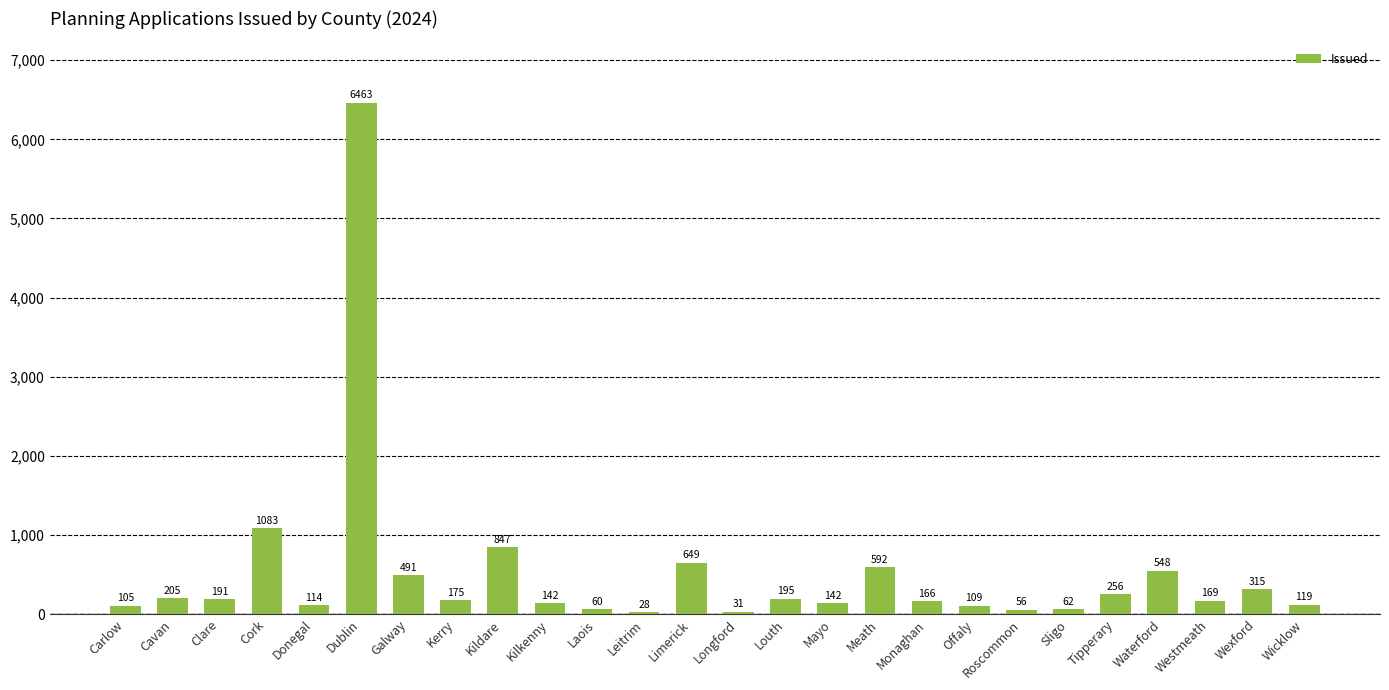

How many categories are shown in the chart?

26